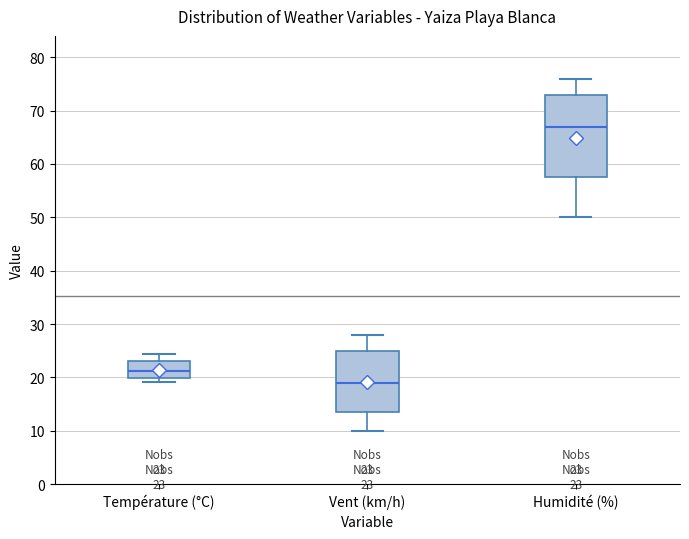

Comparing the boxes themselves (not the whiskers), which one is the tallest?

Humidité (%)